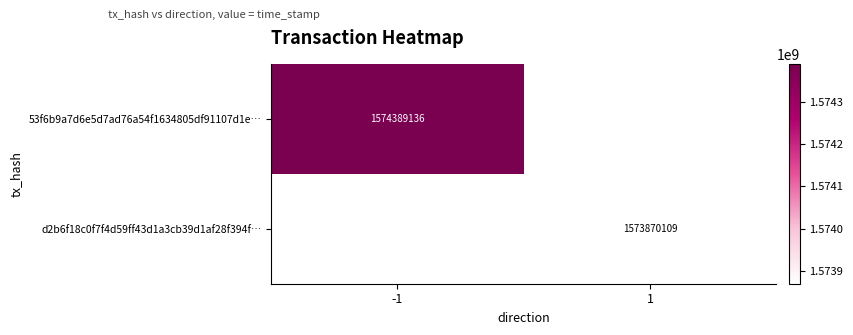

Which category has the highest value across all series?

-1